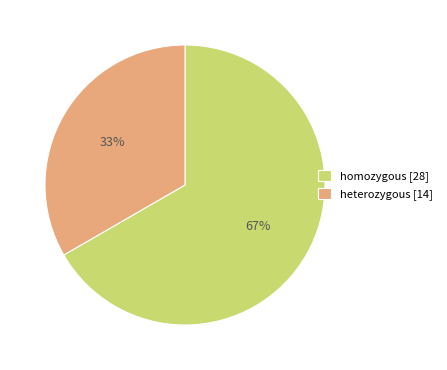

Does any single category account for the majority?

Yes